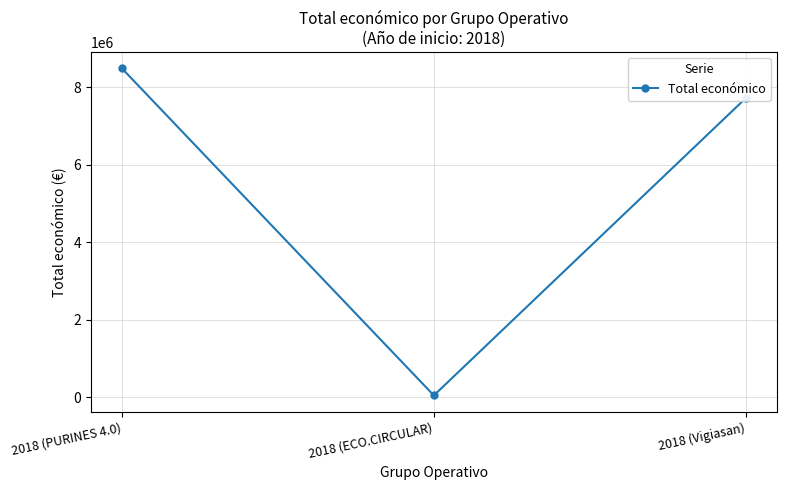

Where does the data first go above 7717171?

2018 (PURINES 4.0)